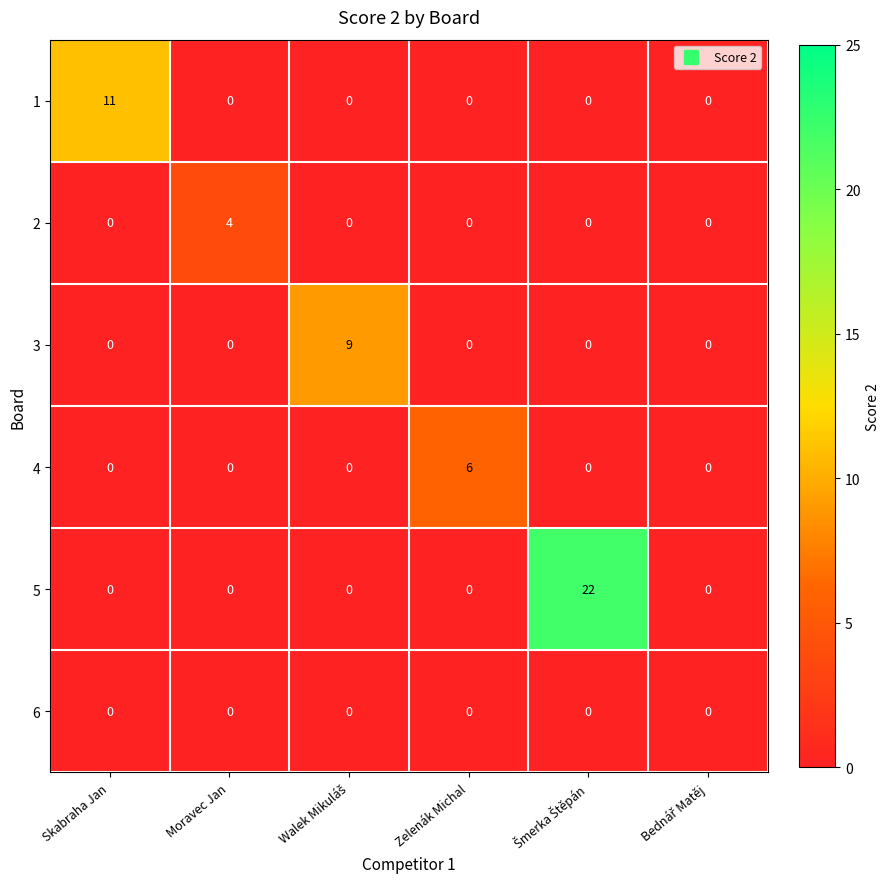

Which category has the highest value in the 4 series?

Zelenák Michal